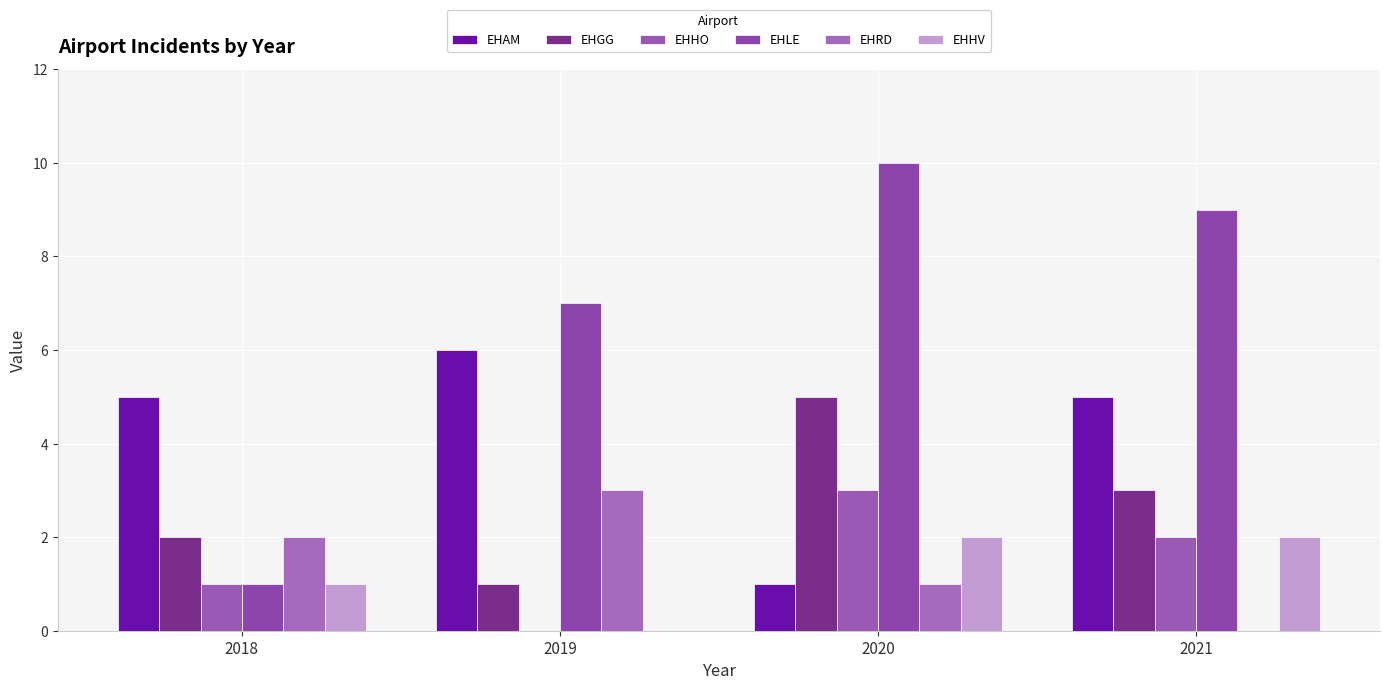

How many EHAM values are between 5 and 6?

3